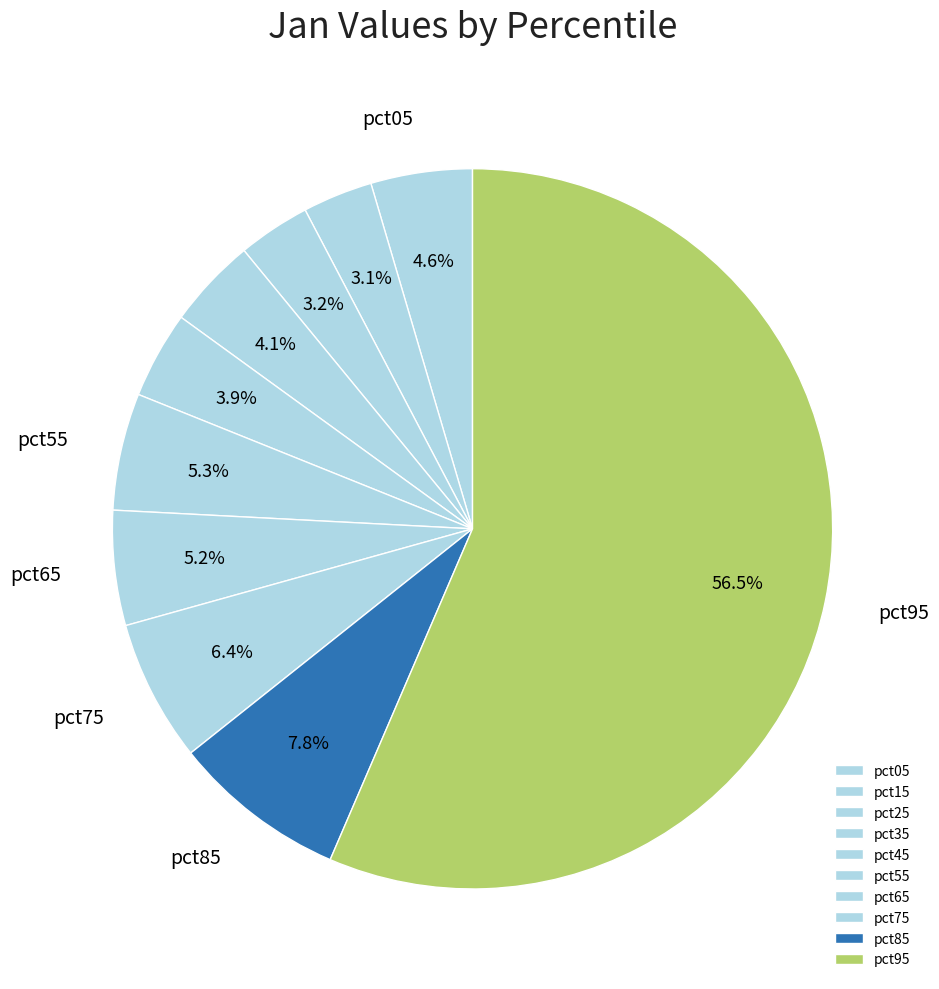

Which category has the smallest portion of the pie?

pct15